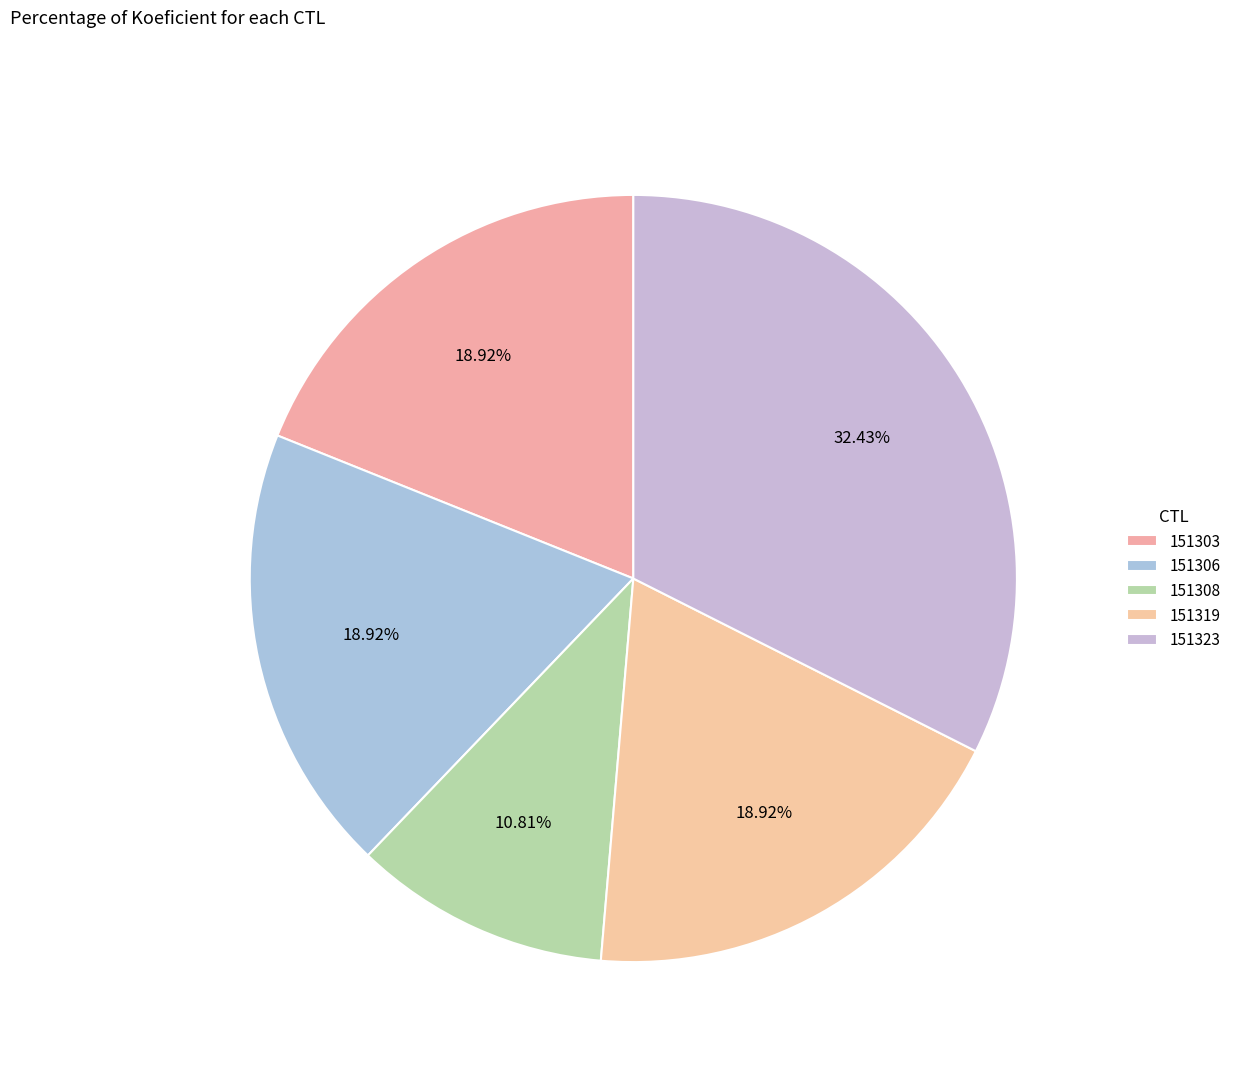

How many slices are in this pie chart?

5